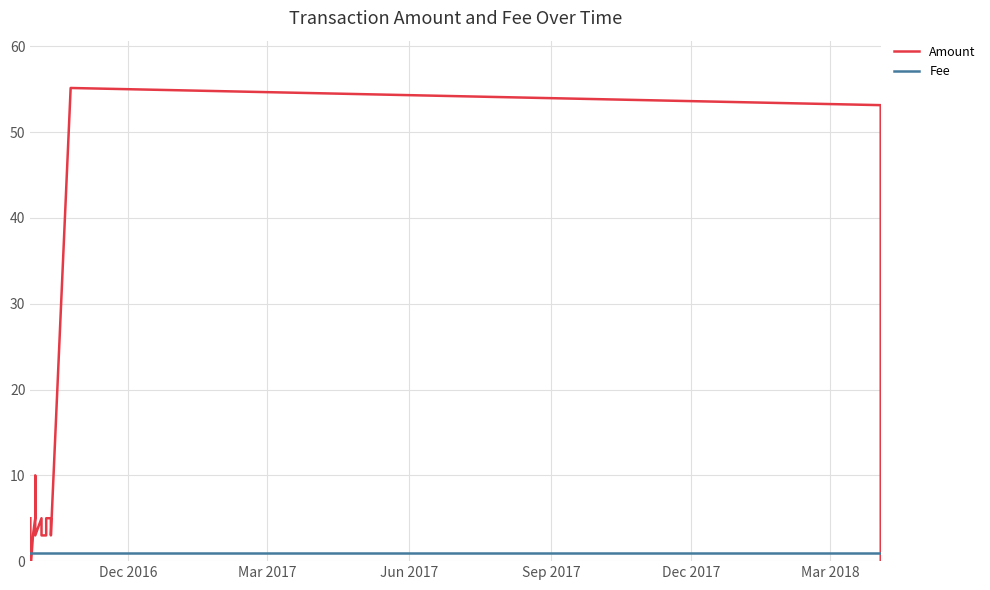

What is the value of the Amount point at the 11th from the left?

3.0